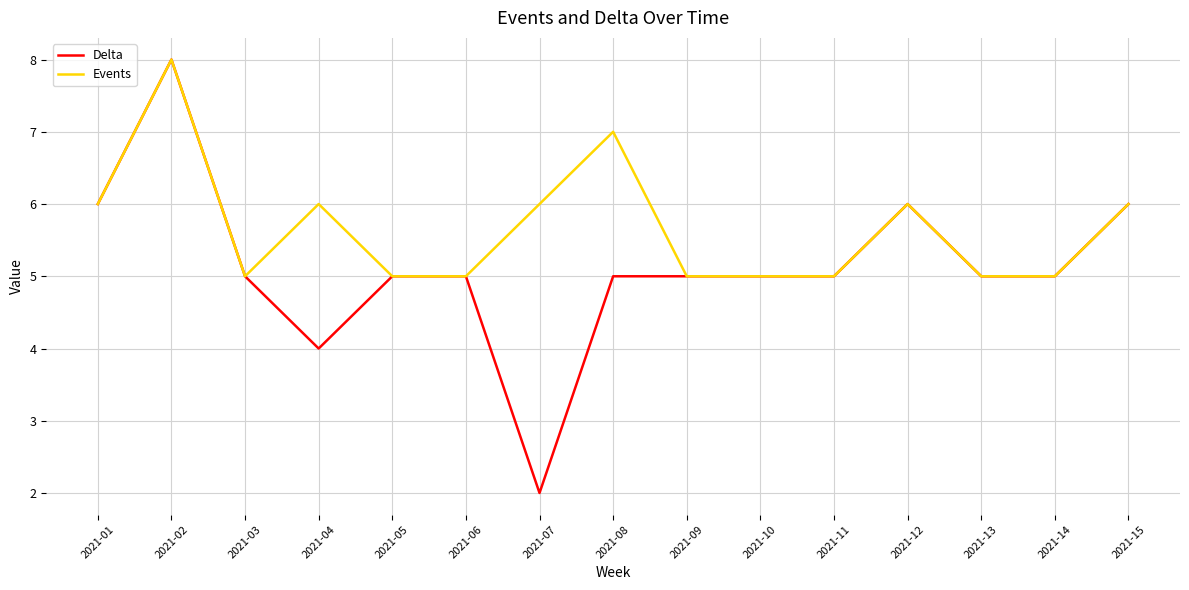

What is the difference between the maximum and second lowest values in the Events series?

3